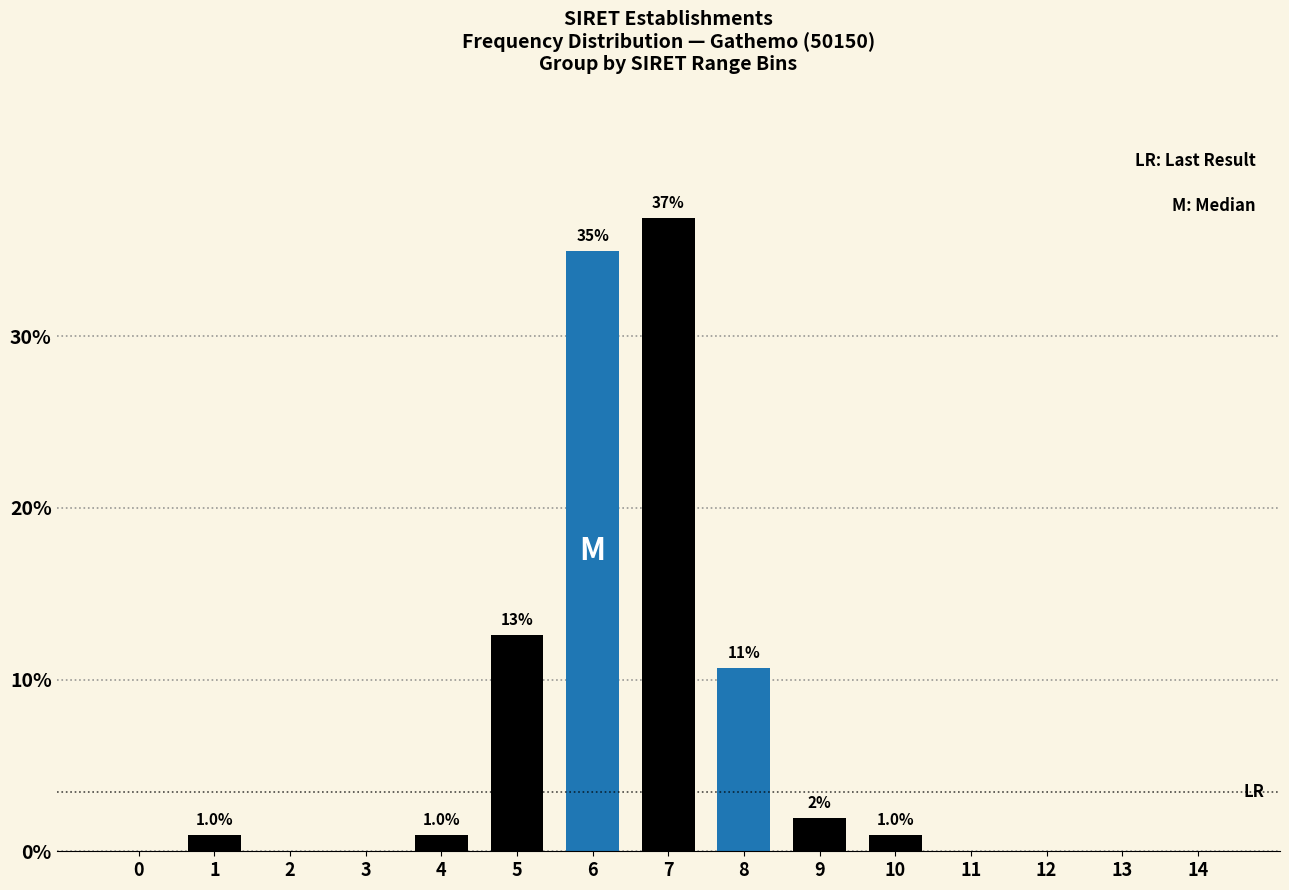

The chart shows a value of 0.0 at 11. True or false?

True